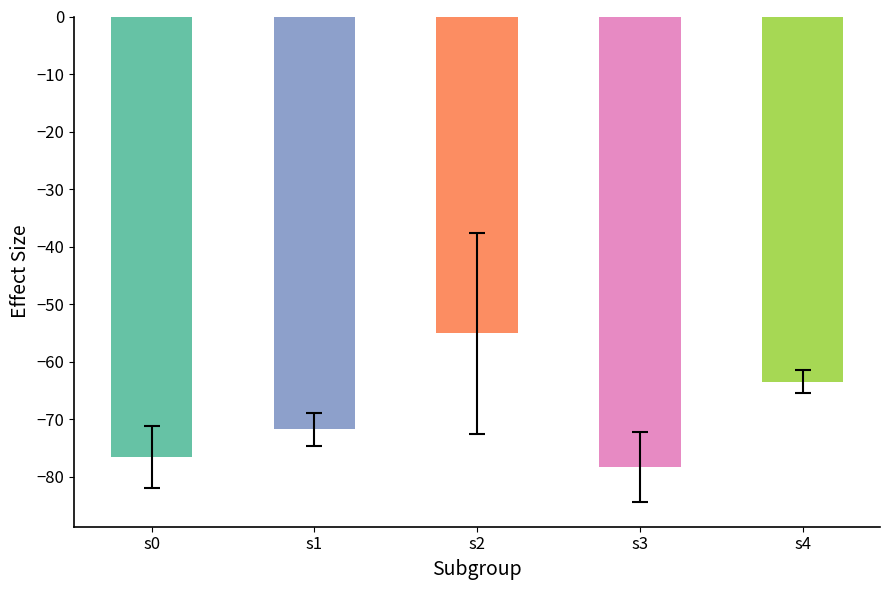

Reading right to left, what are all the values shown in this chart?

-63.4	-78.3	-55.0	-71.7	-76.6